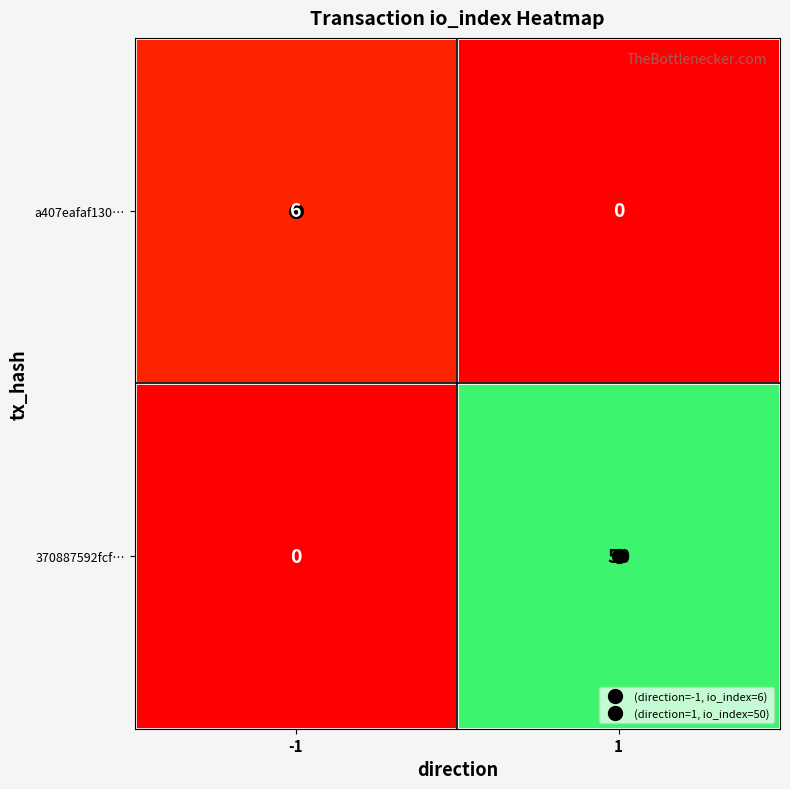

What is the average value of the 370887592fcf… series?

25